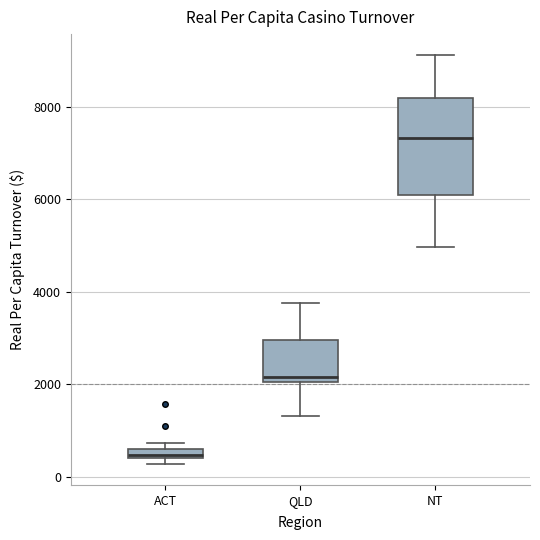

Where is the lower edge of the box for ACT on the y-axis? The values are not printed on the chart, so give them approximately, as read against the axis.

400